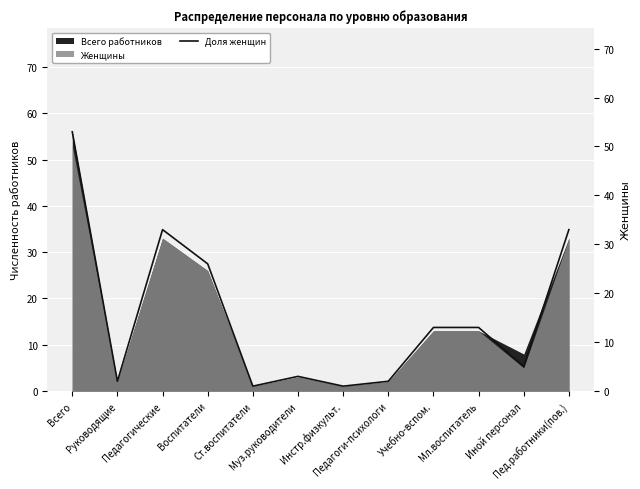

Reading left to right, list all the values displayed in this chart.

Всего=53	Руководящие=2	Педагогические=33	Воспитатели=26	Ст.воспитатели=1	Муз.руководители=3	Инстр.физкульт.=1	Педагоги-психологи=2	Учебно-вспом.=13	Мл.воспитатель=13	Иной персонал=5	Пед.работники(пов.)=33